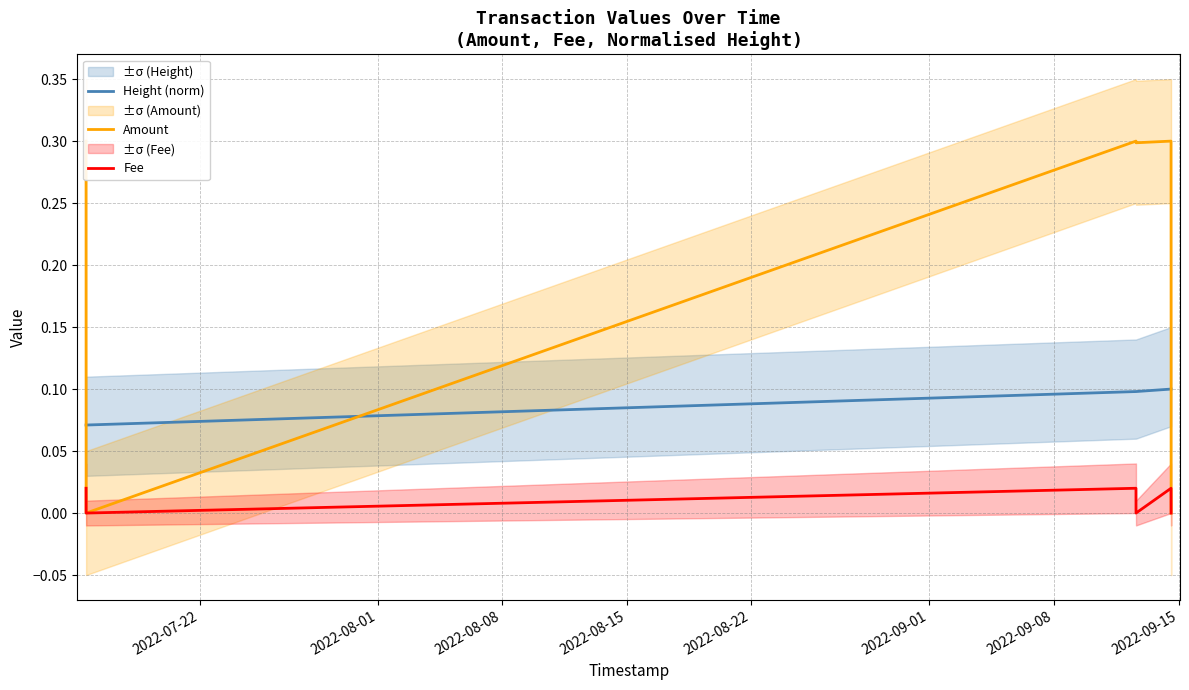

Which series has the largest total across all categories?

Amount